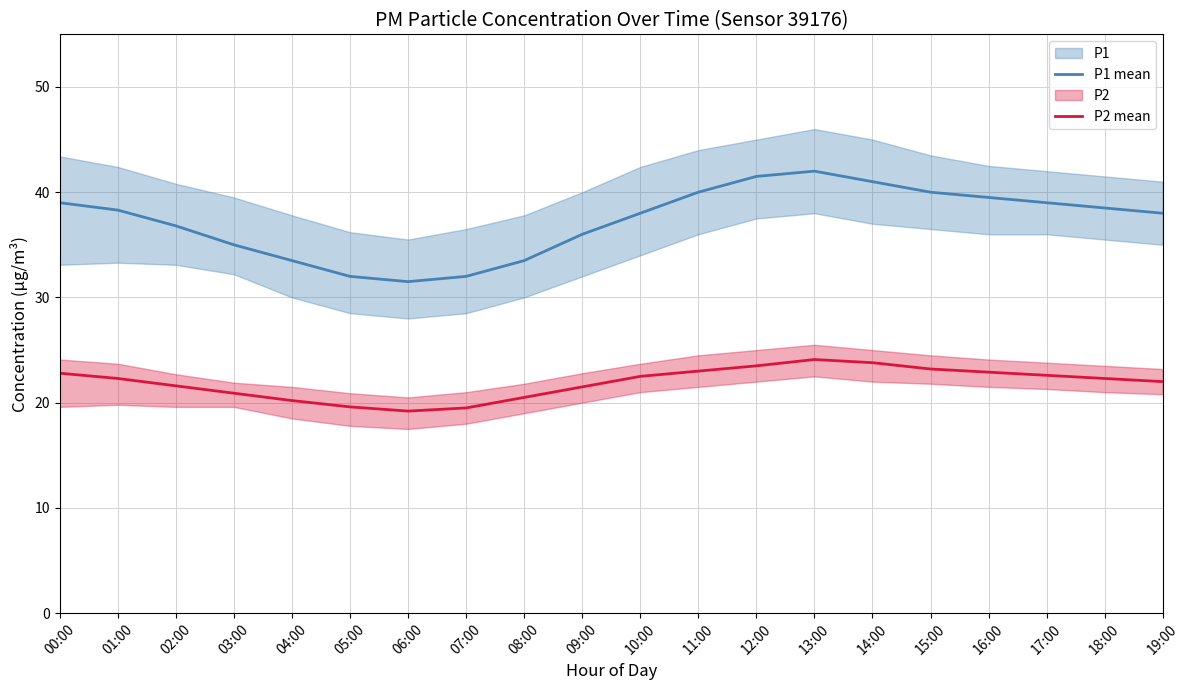

What is the total value across all series at 12:00?

65.0